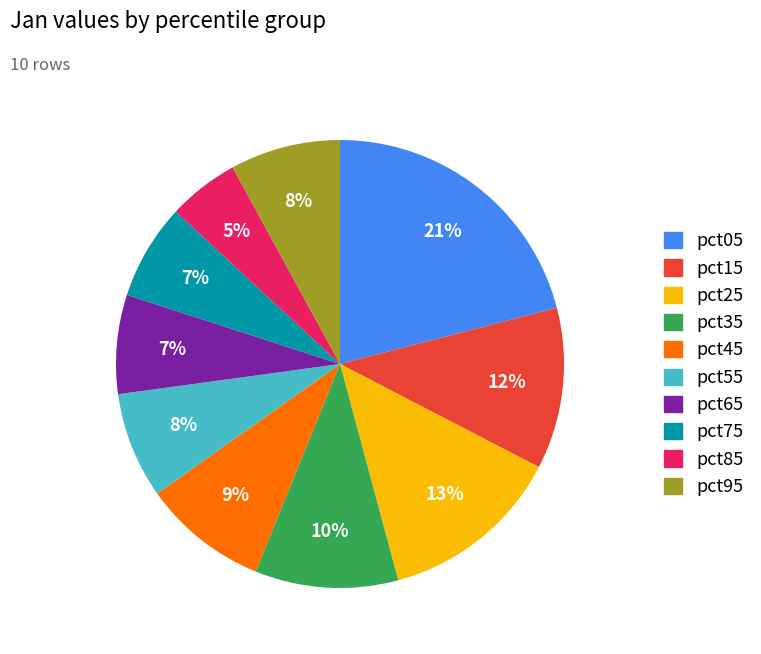

To the nearest percent, what is the average slice percentage?

10%